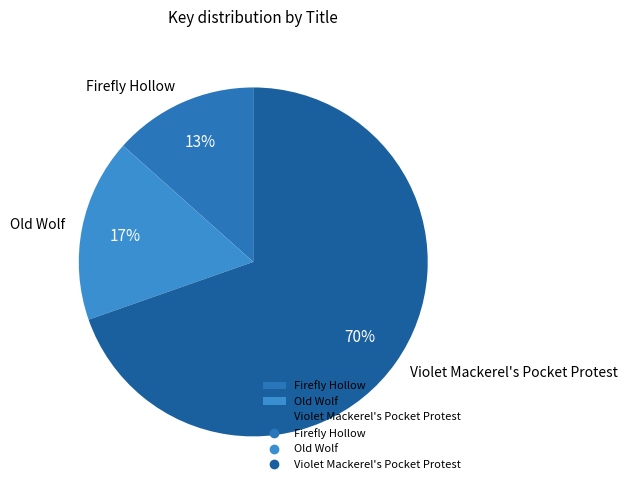

Which category accounts for the majority?

Violet Mackerel's Pocket Protest